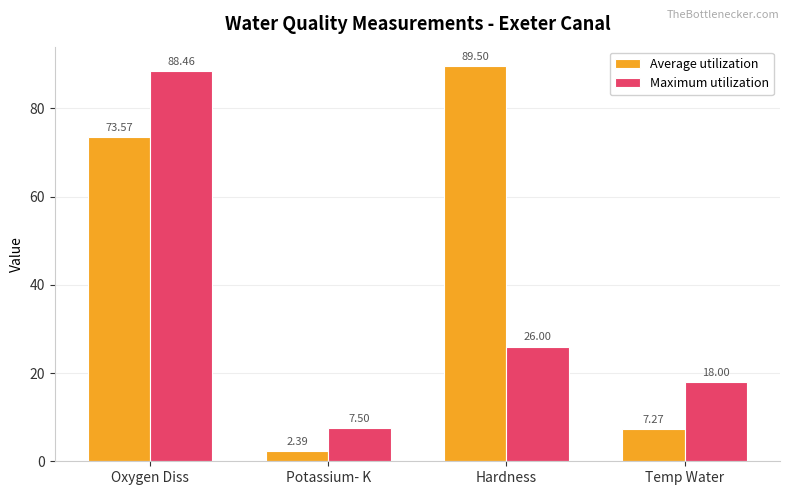

Is the value of Maximum utilization at Potassium- K greater than the value of Average utilization at Oxygen Diss?

No